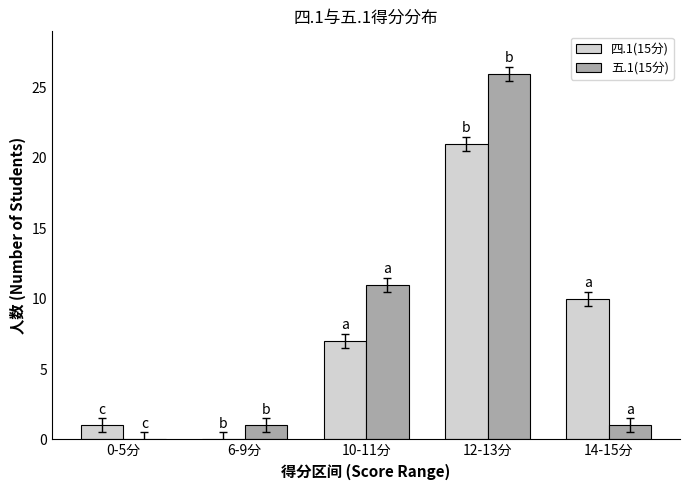

The value of 五.1(15分) at 10-11分 is 11. True or false?

True